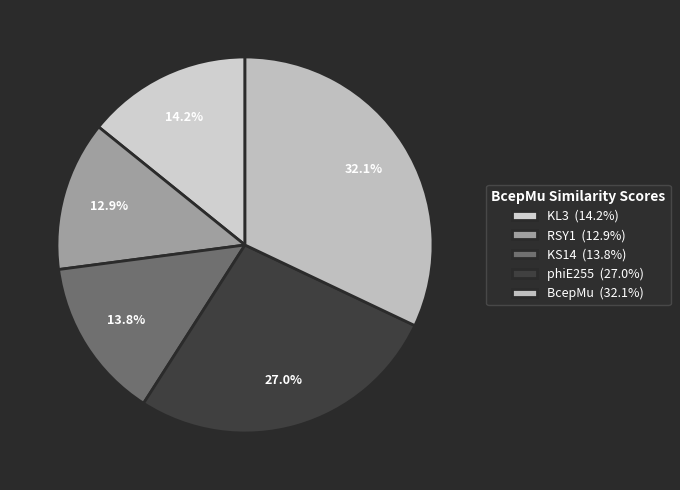

Combined, what portion of the pie is phiE255 and KL3?

41.2%